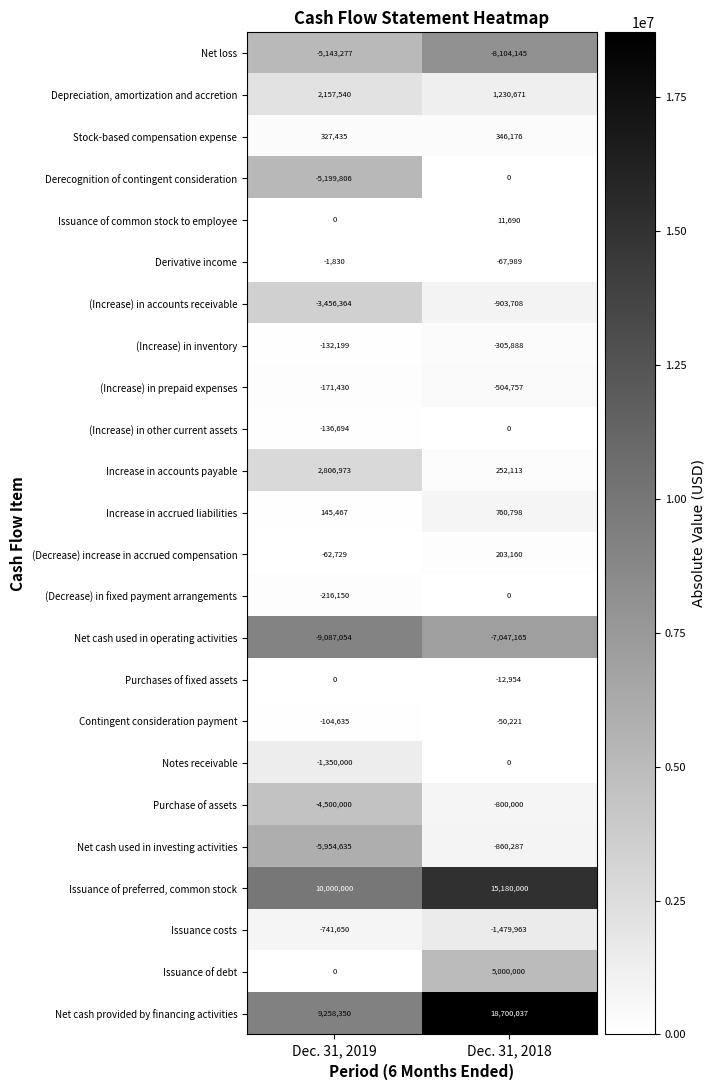

Rank the categories by Net cash provided by financing activities value from lowest to highest.

Dec. 31, 2019, Dec. 31, 2018